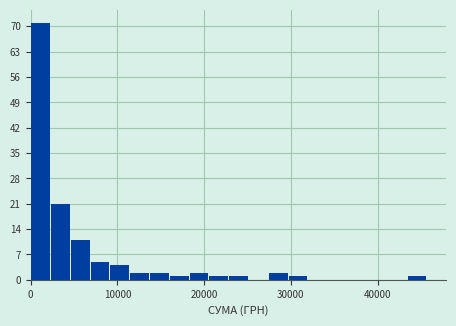

Around what value on the x-axis is the tallest bar? Give the approximate position of its centre, as read against the axis.

1000